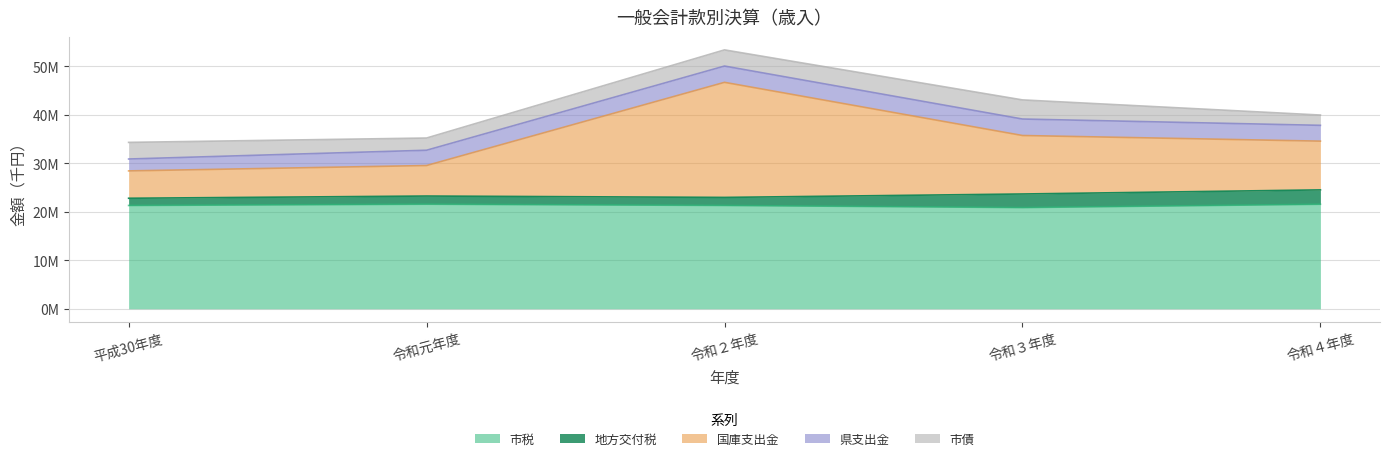

At which category does 国庫支出金 reach its first local peak?

令和２年度